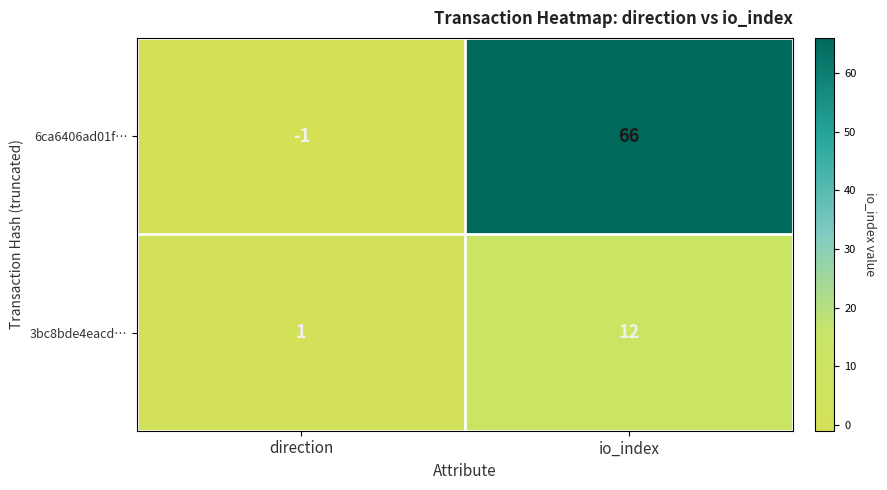

The value of 6ca6406ad01f… at direction is 0. True or false?

False